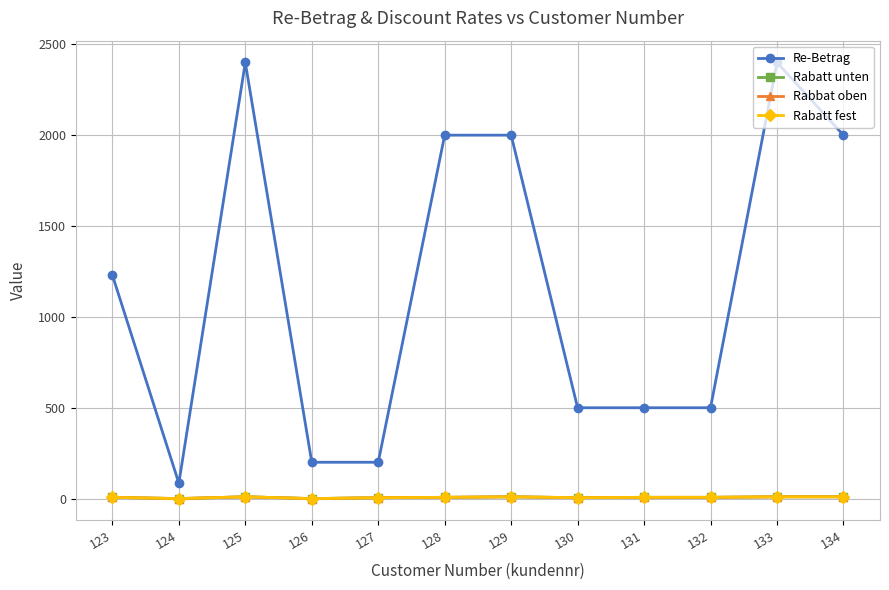

True or false: Rabatt unten and Rabbat oben intersect in this chart.

False